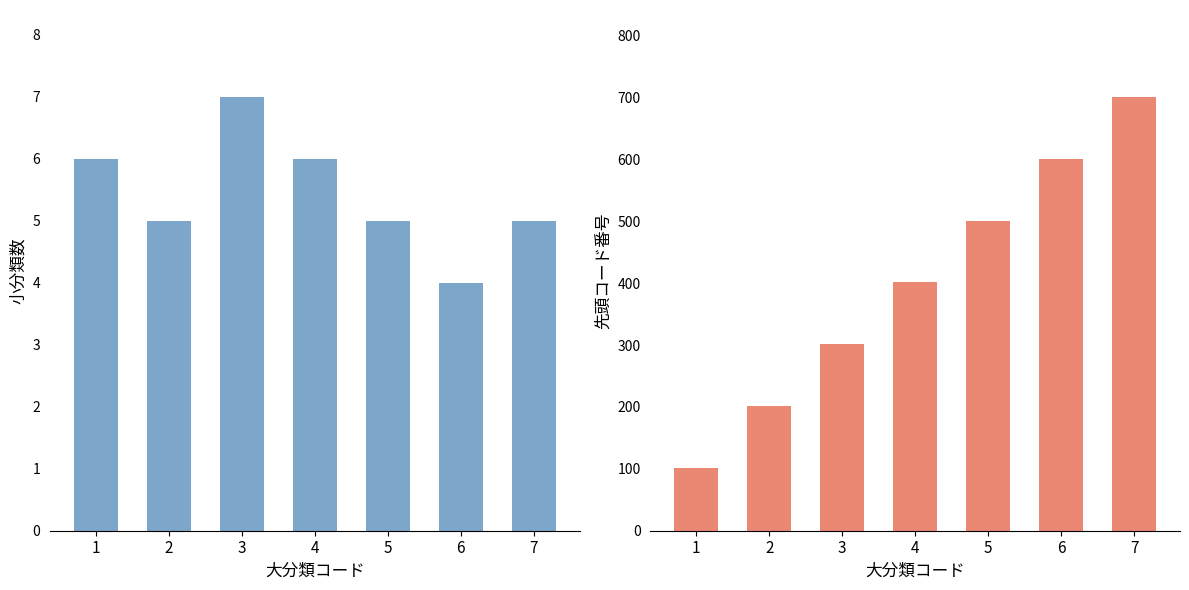

What is the value of the 先頭コード番号 bar at the 6th from the left?

601